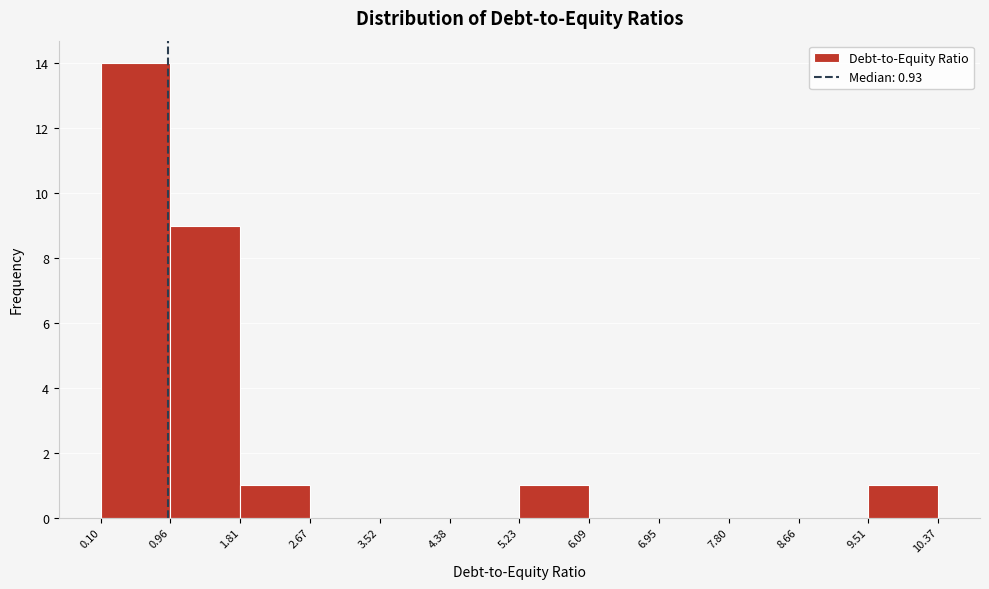

Reading left to right, list every bar in this chart as the range it spans on the x-axis followed by its height. The values are not printed on the chart, so give them approximately, as read against the axis.

0.10 to 0.96: 14
0.96 to 1.81: 9
1.81 to 2.67: 1
2.67 to 3.52: 0
3.52 to 4.38: 0
4.38 to 5.23: 0
5.23 to 6.09: 1
6.09 to 6.95: 0
6.95 to 7.80: 0
7.80 to 8.66: 0
8.66 to 9.51: 0
9.51 to 10.37: 1